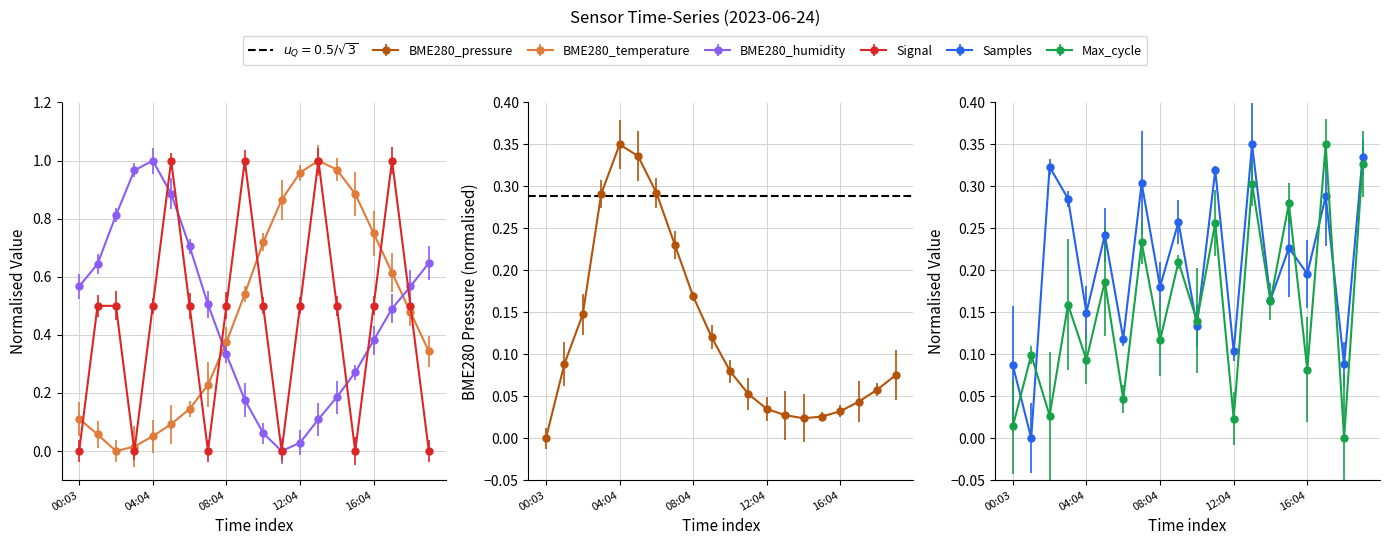

At which category does the chart reach its peak across all series?

13:04